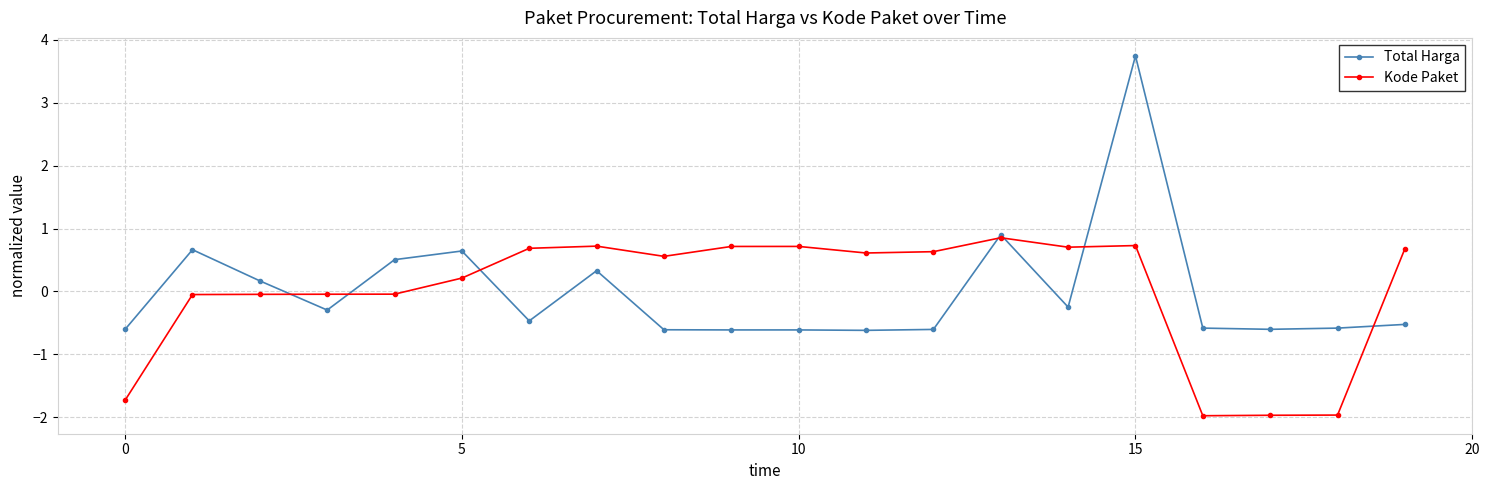

True or false: Total Harga has more than 2 interior local peaks.

True